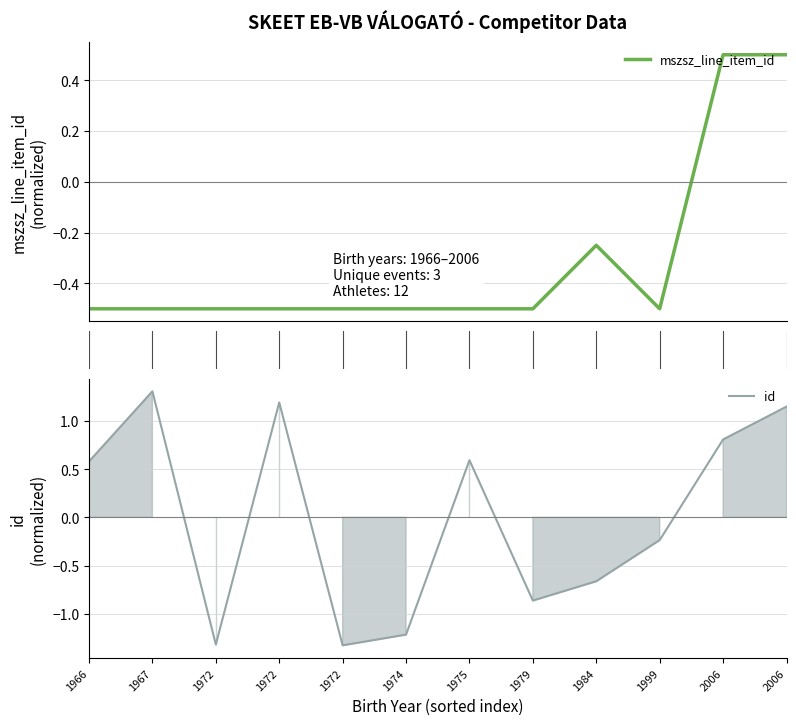

How many lines are shown in the chart?

2